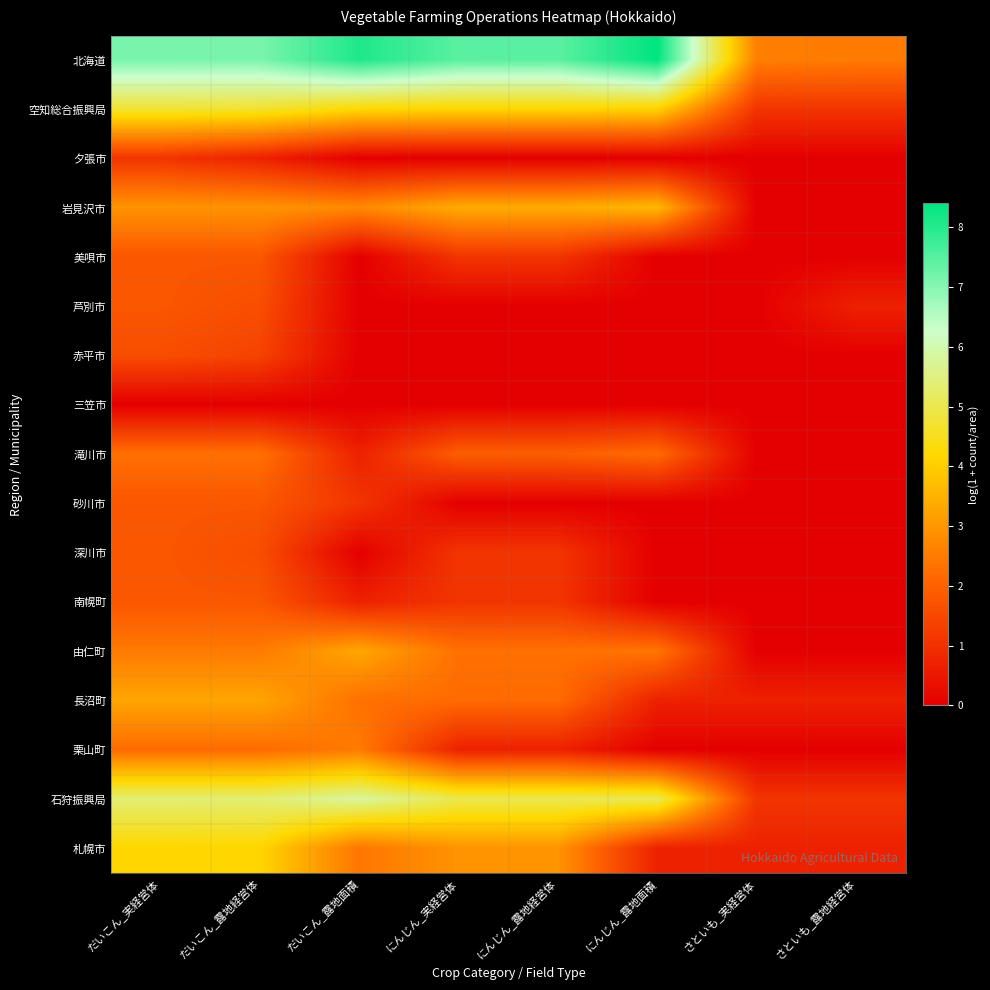

At だいこん_露地面積, list the series in order from largest to smallest.

北海道, 石狩振興局, 空知総合振興局, 由仁町, 岩見沢市, 栗山町, 札幌市, 長沼町, 砂川市, 滝川市, 南幌町, 夕張市, 美唄市, 芦別市, 赤平市, 三笠市, 深川市